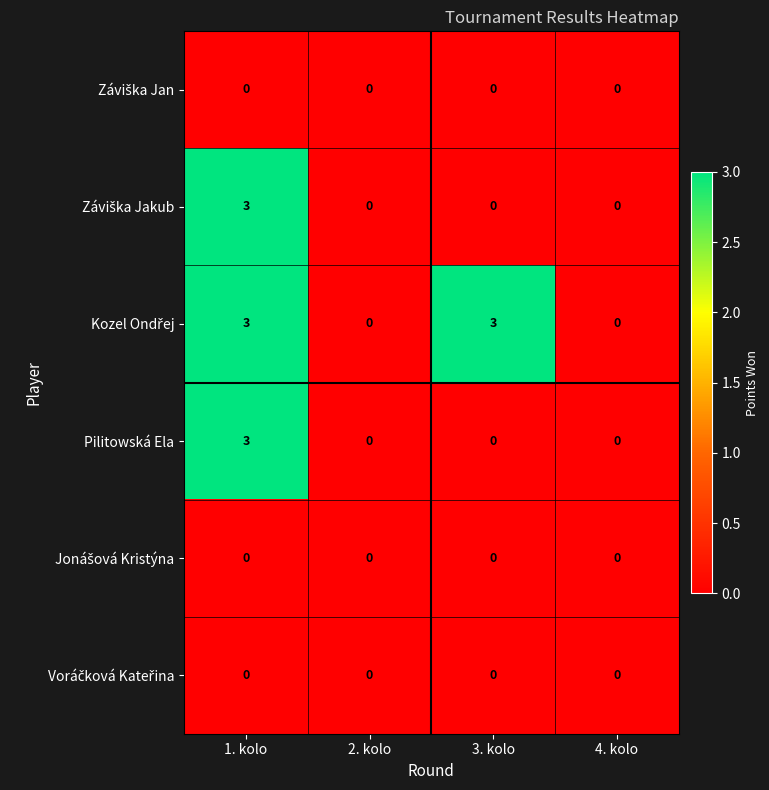

Count the number of data series in this chart.

6